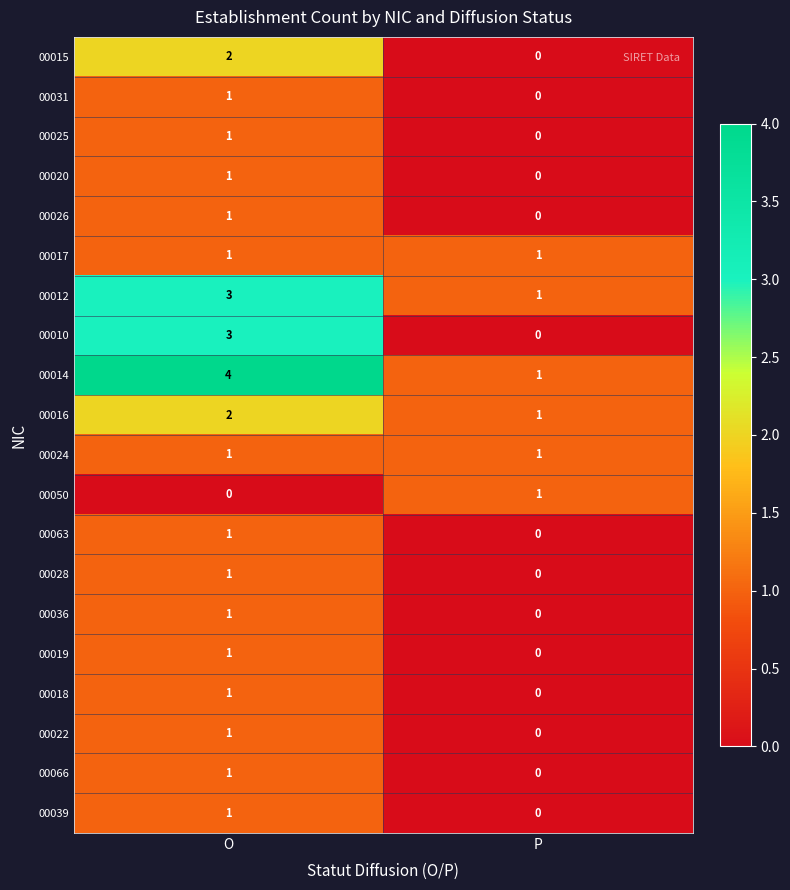

At which category is the sum across all series the highest?

O